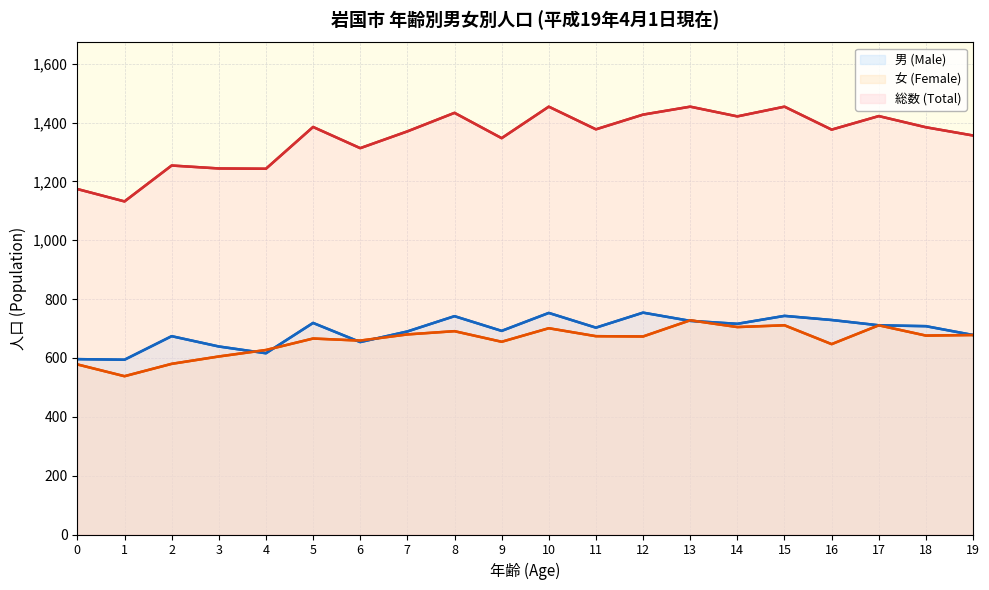

At which category does the chart reach its peak across all series?

10